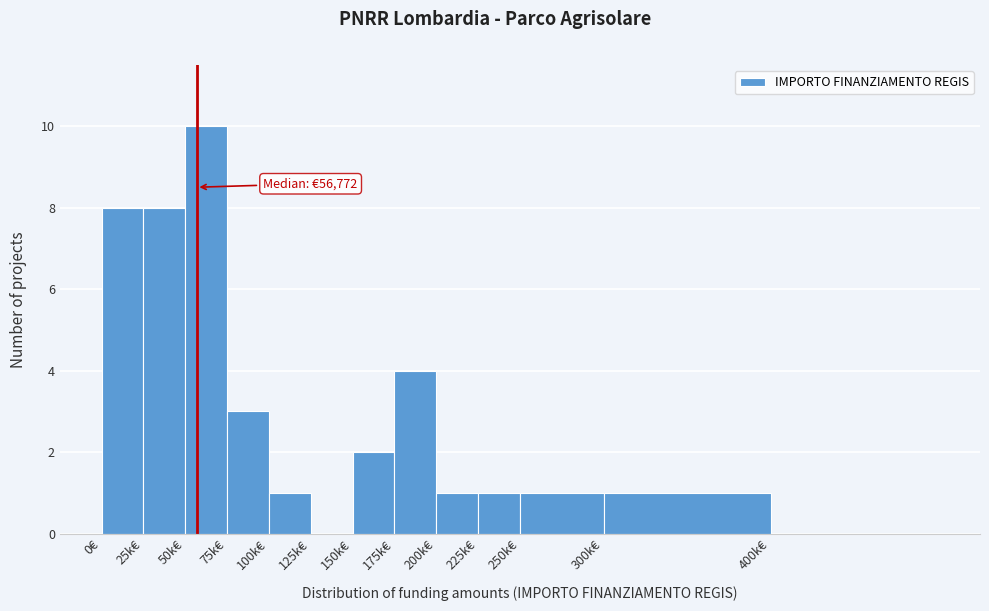

Reading right to left, what are all the values shown in this chart?

400k€=0	300k€=1	250k€=1	225k€=1	200k€=1	175k€=4	150k€=2	125k€=0	100k€=1	75k€=3	50k€=10	25k€=8	0€=8